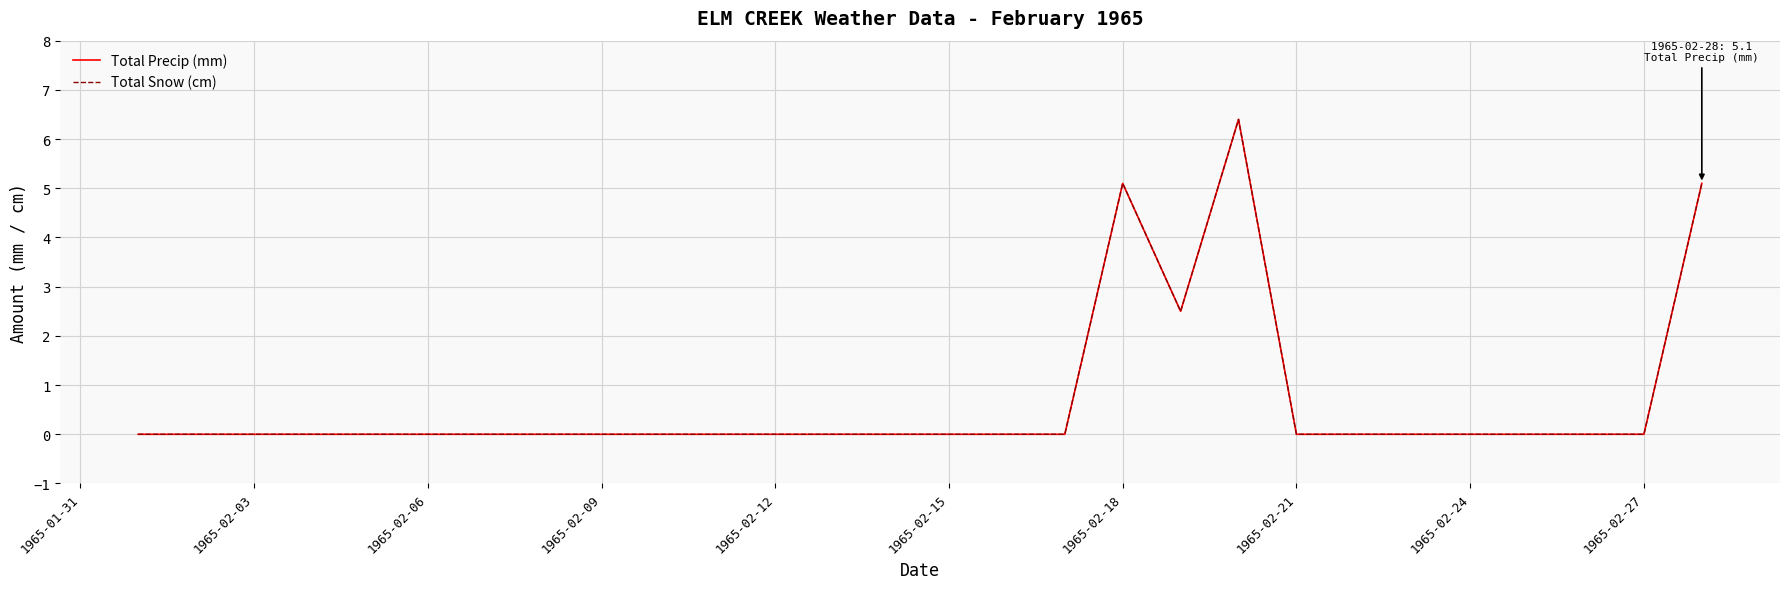

In Total Snow (cm), how many points are higher than both neighbors (excluding endpoints)?

2